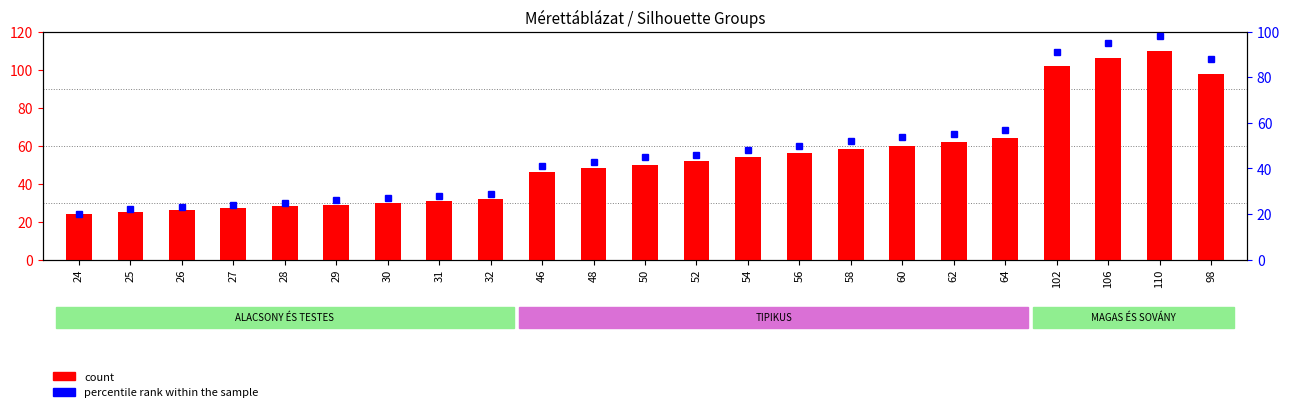

List the labels in order of value, smallest first.

24, 25, 26, 27, 28, 29, 30, 31, 32, 46, 48, 50, 52, 54, 56, 58, 60, 62, 64, 98, 102, 106, 110